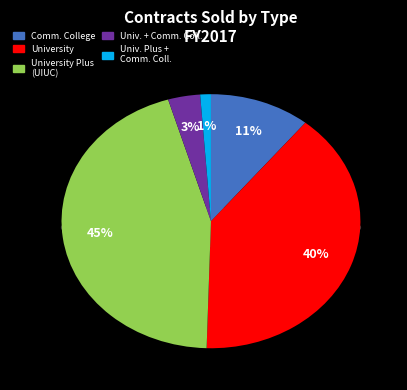

What is the total percentage of University and Community College and University Plus plans (UIUC only)?

48.4%